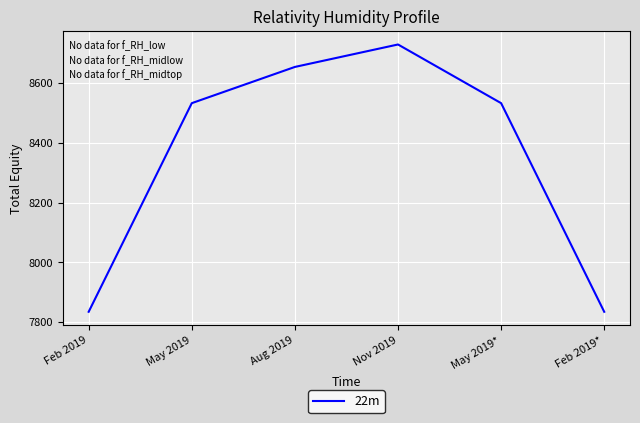

What is the sum of the values at May 2019 and Aug 2019?

17185